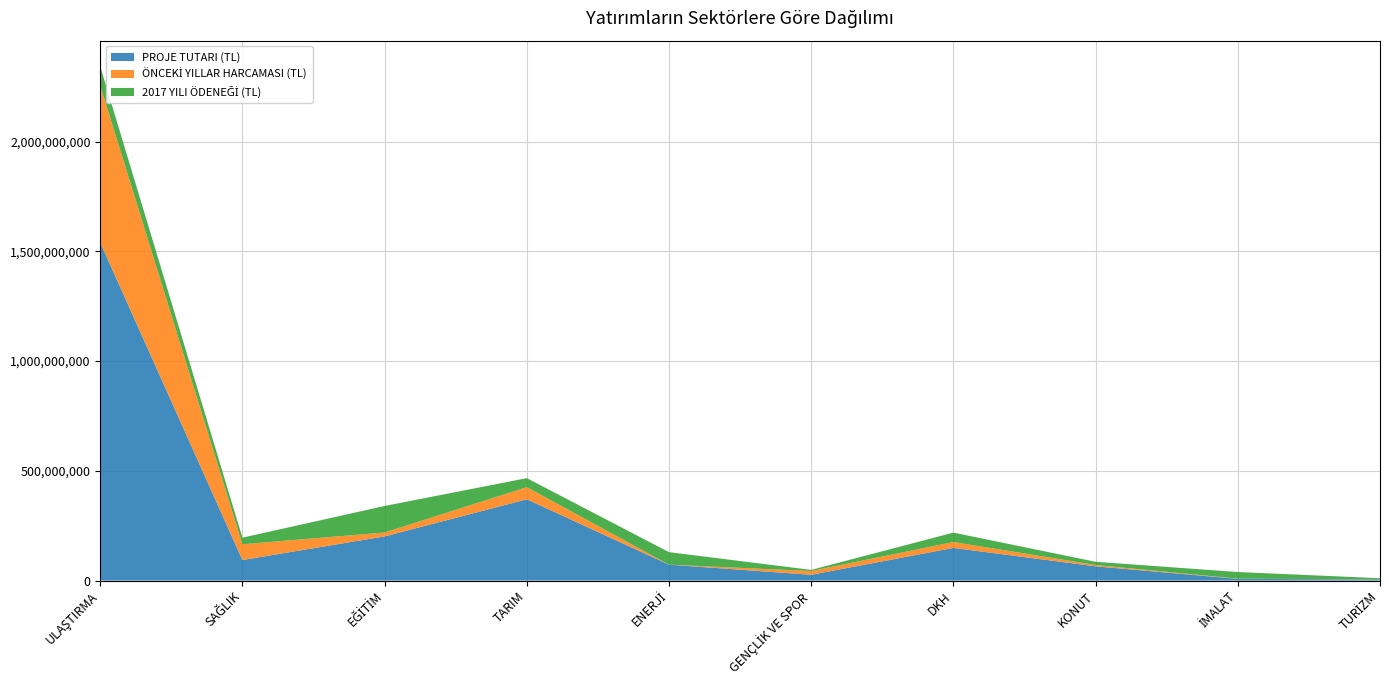

Reading left to right, list all the values displayed in this chart.

PROJE TUTARI (TL): ULAŞTIRMA=1540034024	SAĞLIK=93568740	EĞİTİM=201230569	TARIM=370256567	ENERJİ=72456795	GENÇLİK VE SPOR=26407000	DKH=148753262	KONUT=64833830	İMALAT=7700000	TURİZM=4939591
ÖNCEKİ YILLAR HARCAMASI (TL): ULAŞTIRMA=715081657	SAĞLIK=71838625	EĞİTİM=17896812	TARIM=55300916	ENERJİ=0	GENÇLİK VE SPOR=17095700	DKH=26893572	KONUT=6205465	İMALAT=1050000	TURİZM=400508
2017 YILI ÖDENEĞİ (TL): ULAŞTIRMA=87580122	SAĞLIK=30000000	EĞİTİM=120664573	TARIM=41094946	ENERJİ=56953795	GENÇLİK VE SPOR=5016955	DKH=42812086	KONUT=14507600	İMALAT=30150000	TURİZM=5340099